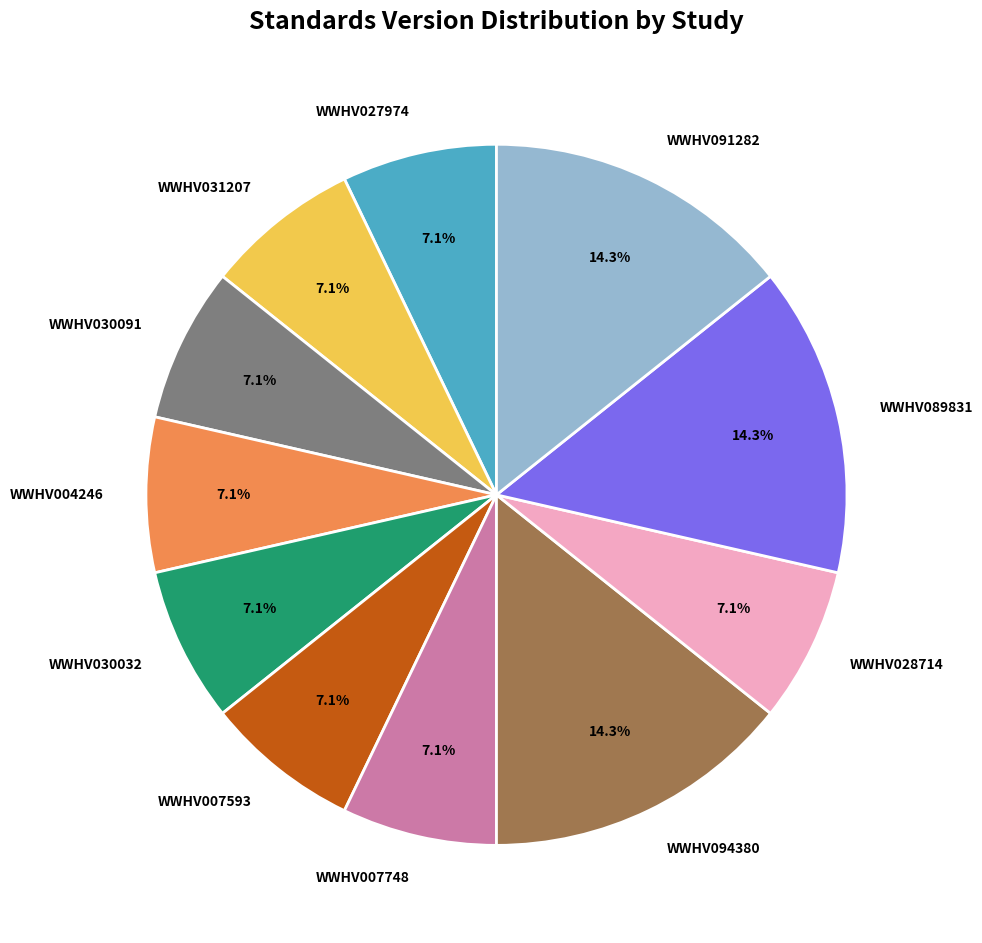

To the nearest percent, what is the average slice percentage?

9%